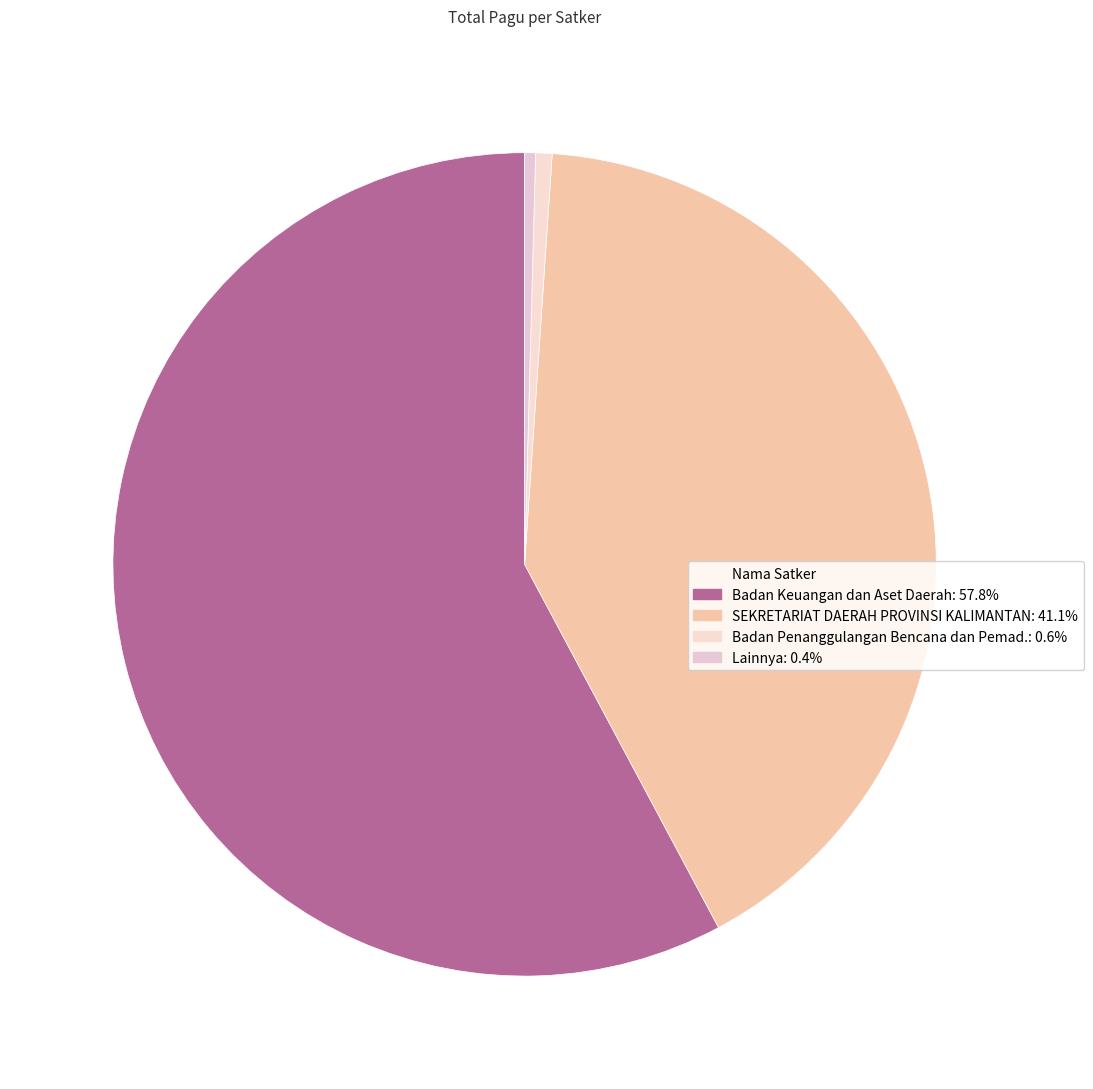

How many slices are in this pie chart?

4